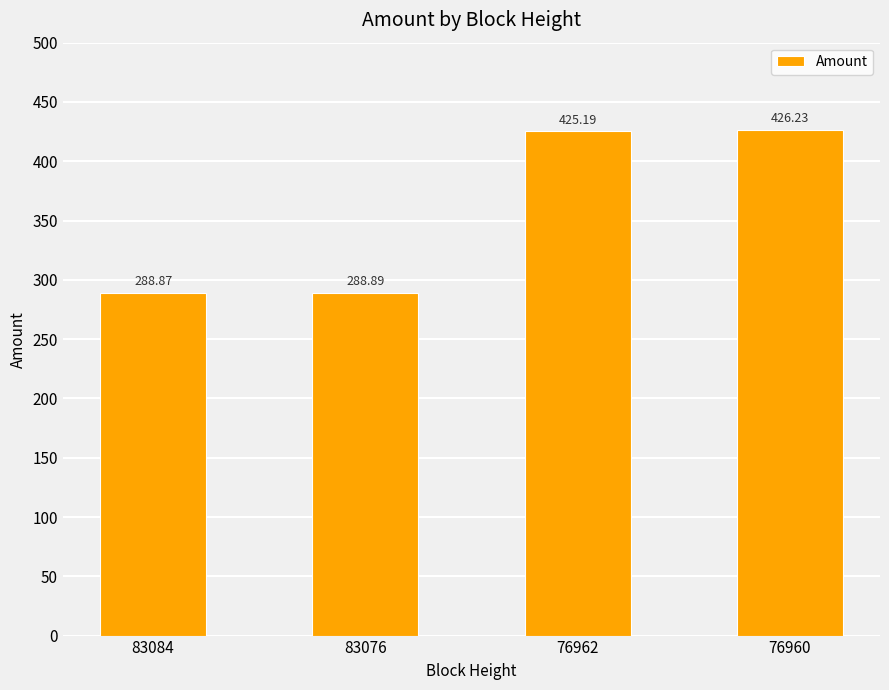

Which category has the highest value across all series?

76960